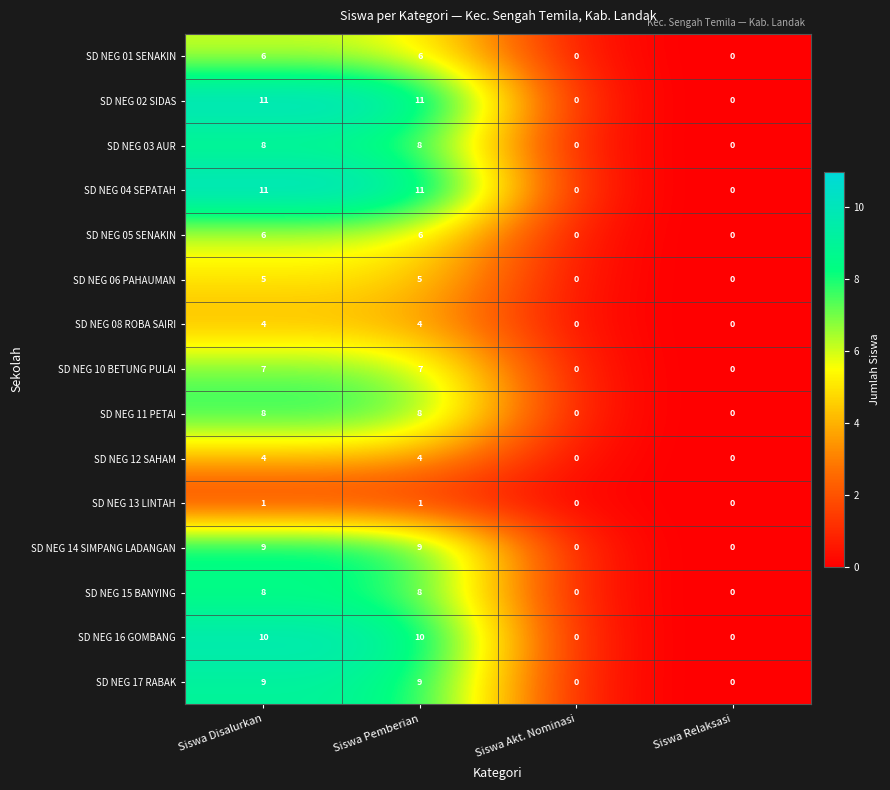

How many categories are shown in the chart?

4